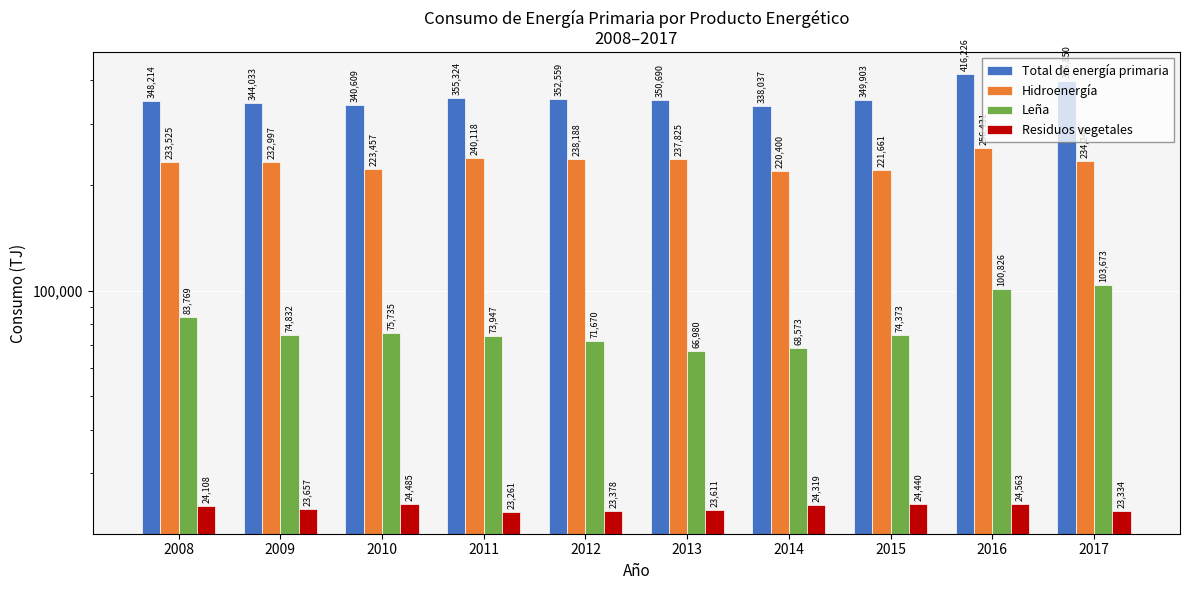

At how many categories does at least one series exceed 371318?

2